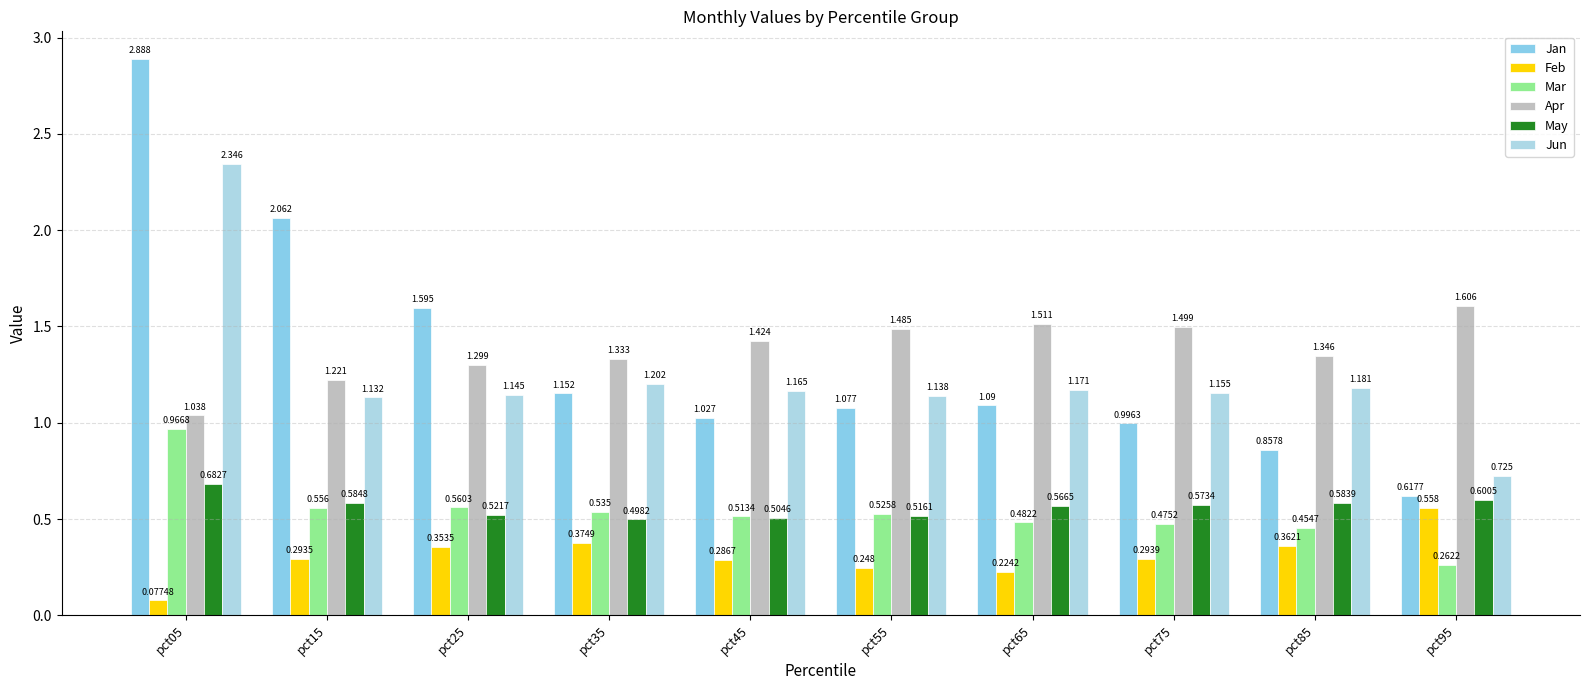

What is the minimum value shown in the chart?

0.1